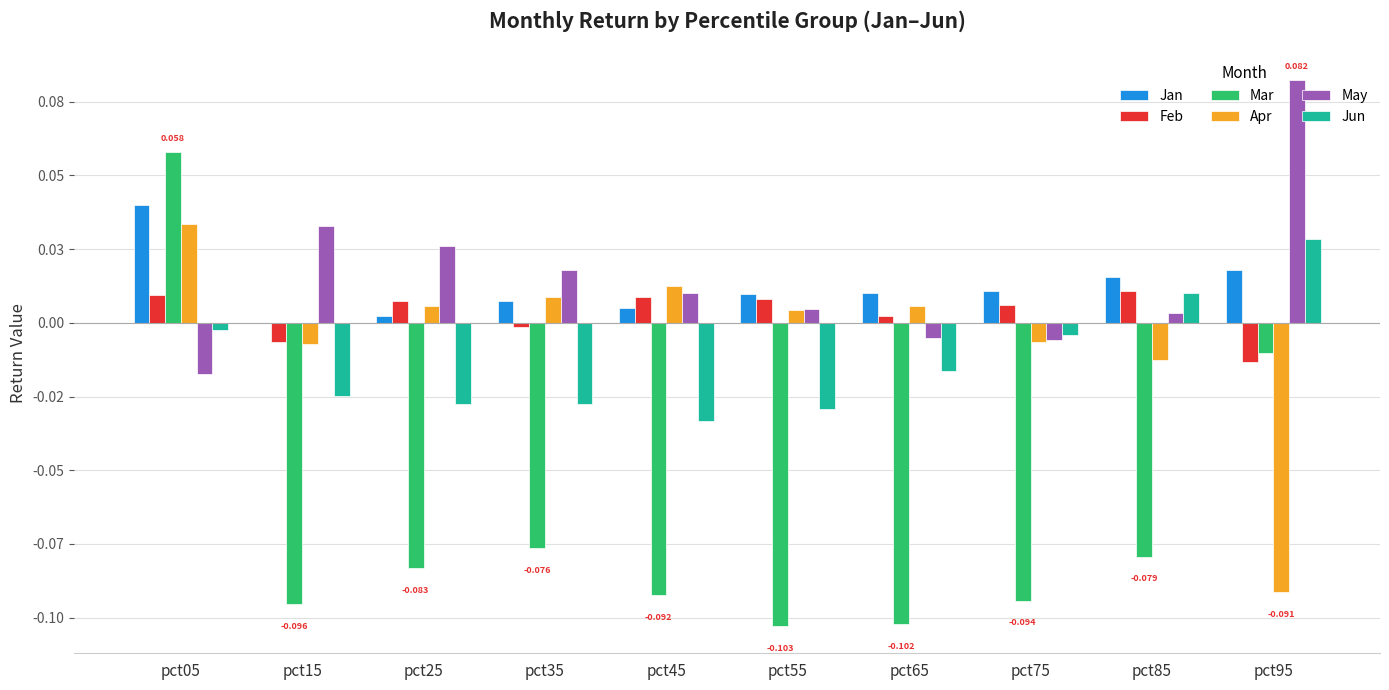

True or false: Mar has a value of 0.0 at pct05.

False